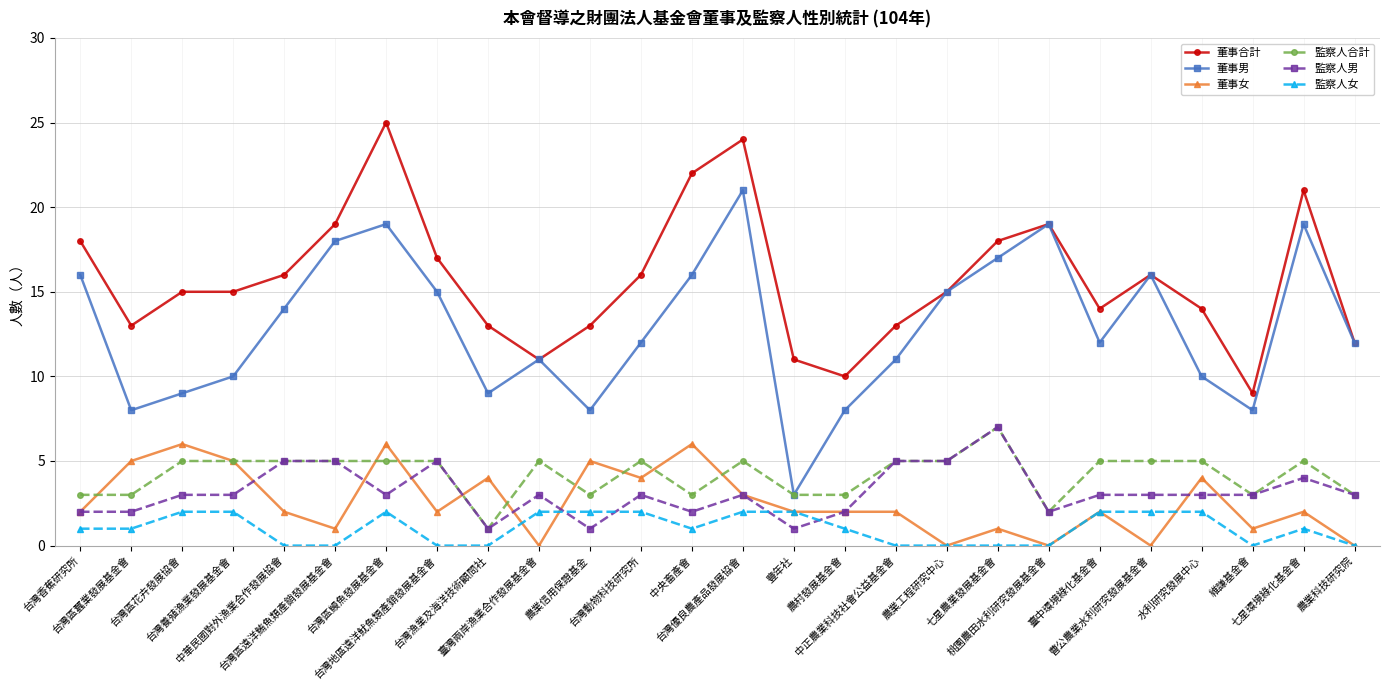

At which category is the sum across all series the highest?

台灣區鰻魚發展基金會